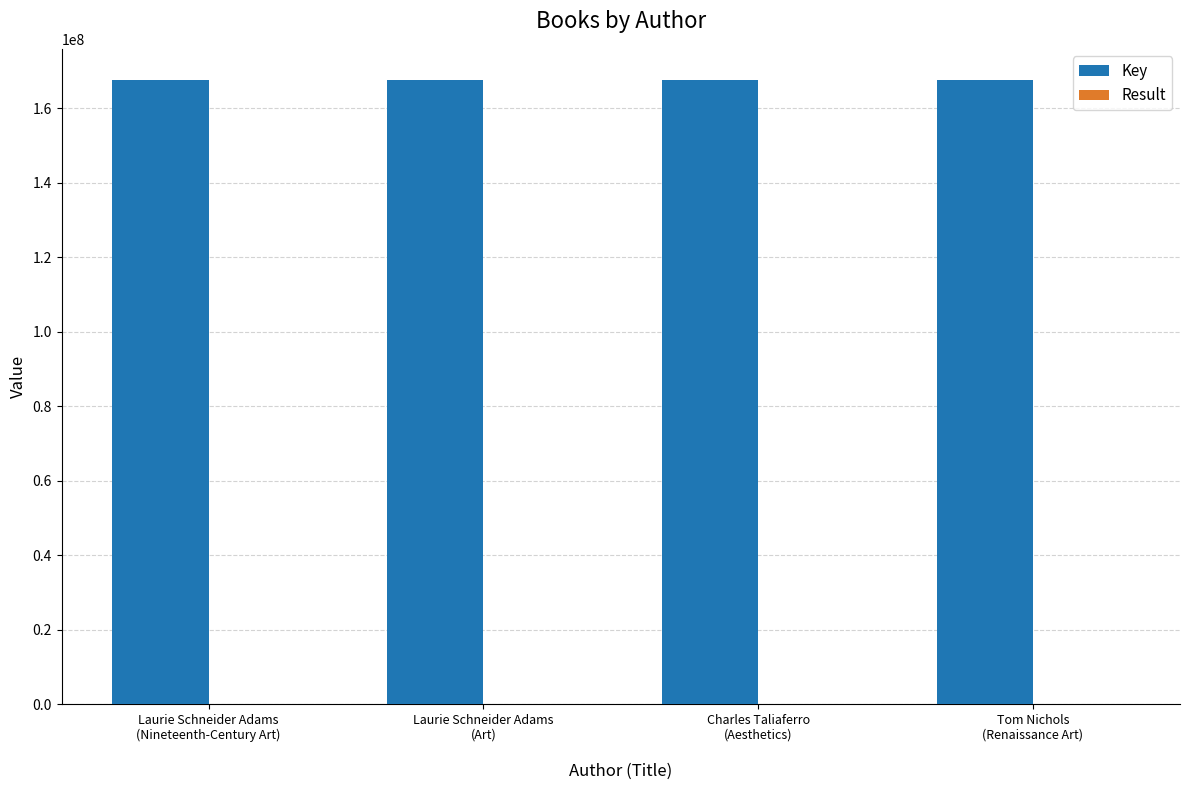

What is the greatest value displayed?

167517728